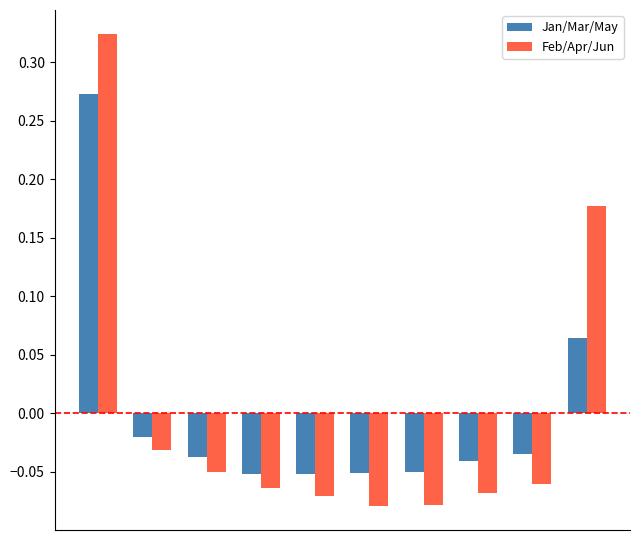

Which series has the largest range (max minus min)?

Feb/Apr/Jun